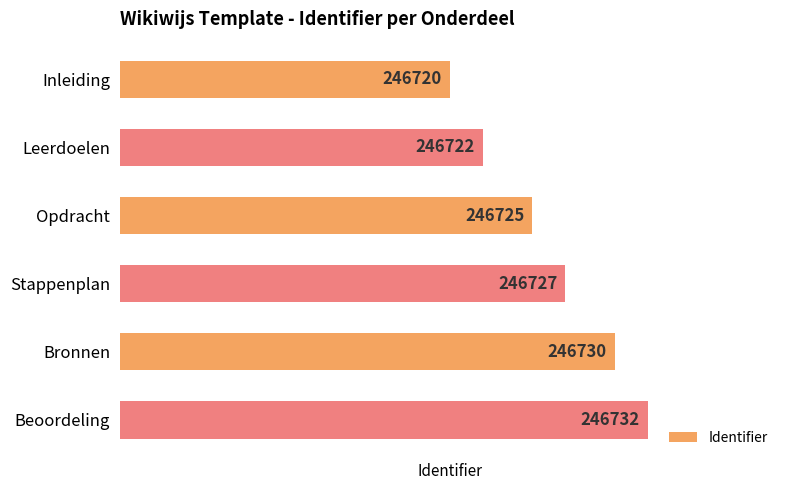

What is the maximum value shown in the chart?

246732